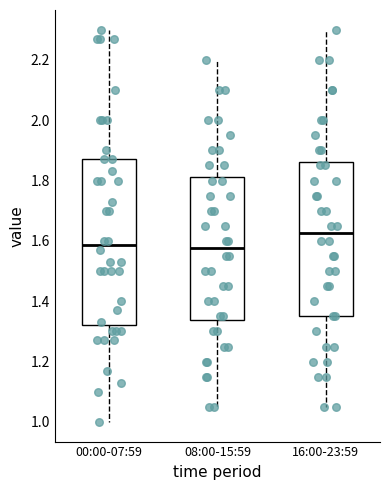

Reading left to right, transcribe this box plot: for each box, give where its median line is, the range the box spans, and where its two whiskers end, as read against the y-axis. The values are not printed on the chart, so give them approximately, as read against the axis.

00:00-07:59: median 1.58, box 1.32 to 1.88, whiskers 1.00 to 2.30
08:00-15:59: median 1.58, box 1.34 to 1.82, whiskers 1.06 to 2.20
16:00-23:59: median 1.62, box 1.36 to 1.86, whiskers 1.06 to 2.30